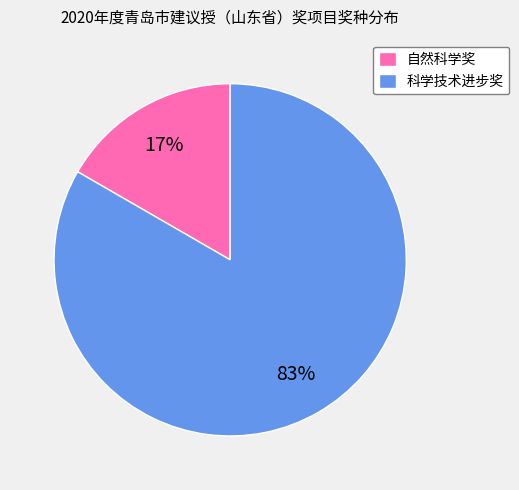

Does any single category account for the majority?

Yes